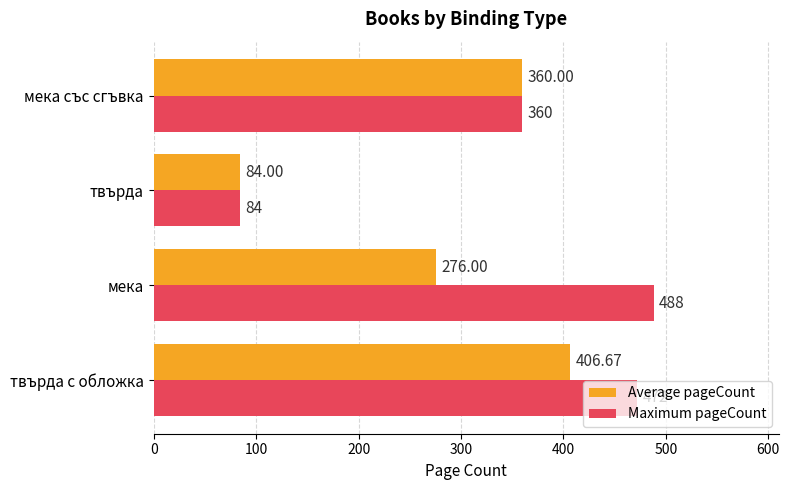

What is the sum of the Average pageCount values at мека със сгъвка and мека?

636.0